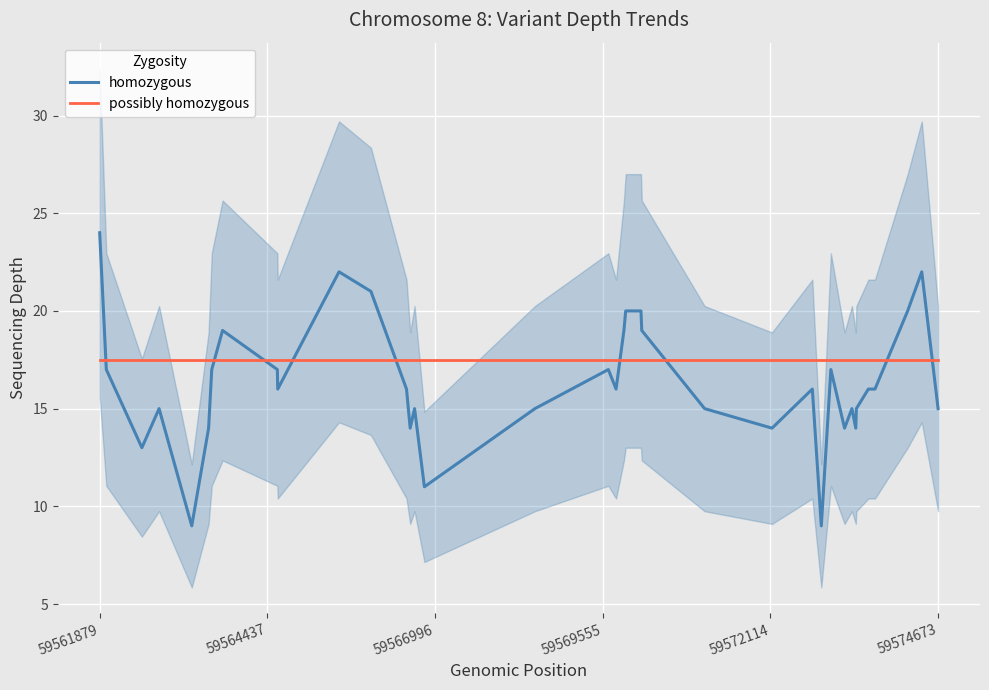

Does the chart display data point markers on the line(s)?

No